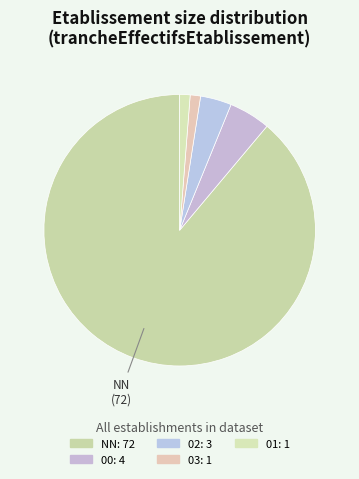

To the nearest percent, what percentage of the pie is NN?

89%